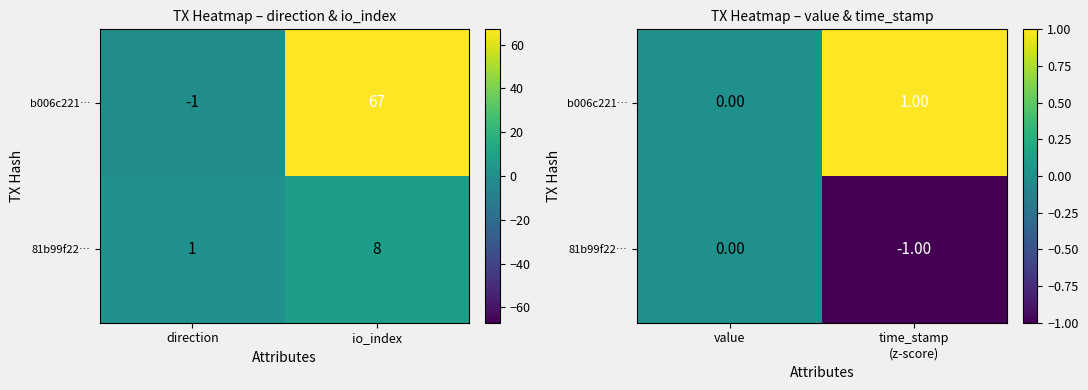

Which has a higher value, io_index or direction?

io_index